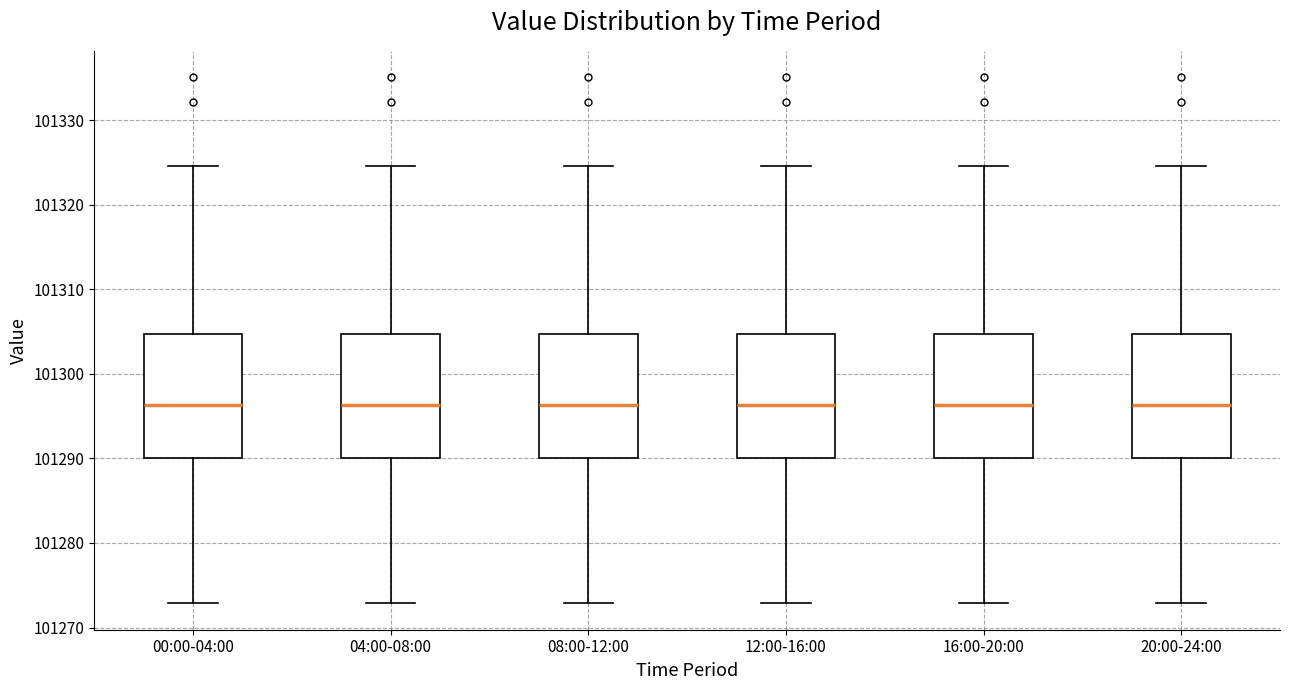

Reading left to right, read every box against the y-axis: the position of its median line, the range the box covers, and the ends of its whiskers. The values are not printed on the chart, so give them approximately, as read against the axis.

00:00-04:00: median 101296, box 101290 to 101305, whiskers 101273 to 101325
04:00-08:00: median 101296, box 101290 to 101305, whiskers 101273 to 101325
08:00-12:00: median 101296, box 101290 to 101305, whiskers 101273 to 101325
12:00-16:00: median 101296, box 101290 to 101305, whiskers 101273 to 101325
16:00-20:00: median 101296, box 101290 to 101305, whiskers 101273 to 101325
20:00-24:00: median 101296, box 101290 to 101305, whiskers 101273 to 101325